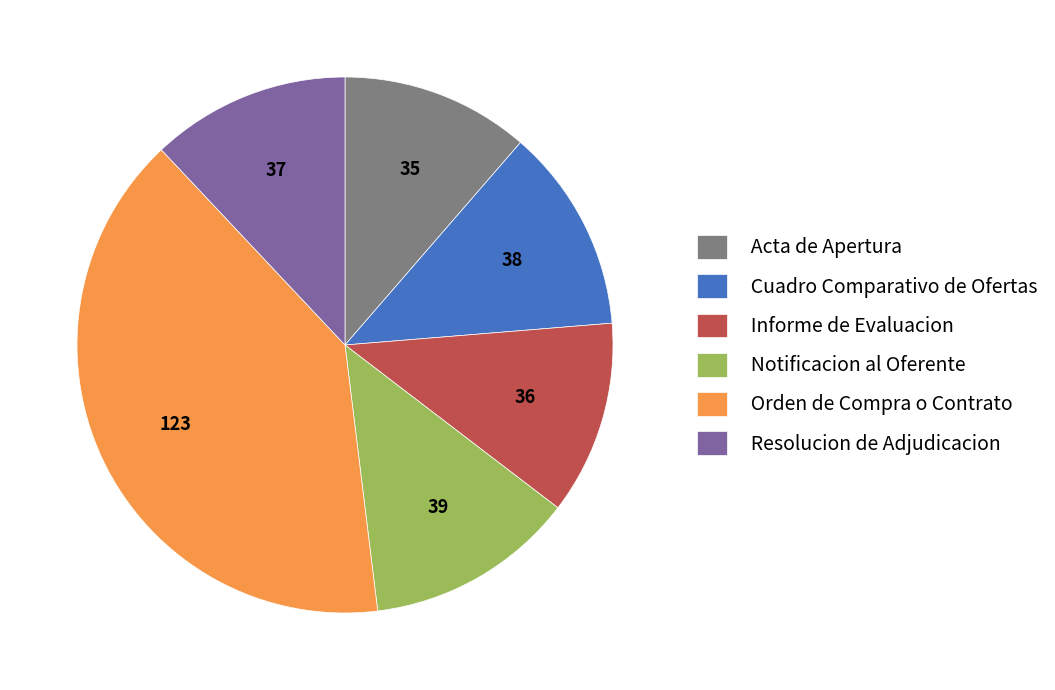

Do Cuadro Comparativo de Ofertas and Resolucion de Adjudicacion together represent more than half of the pie?

No